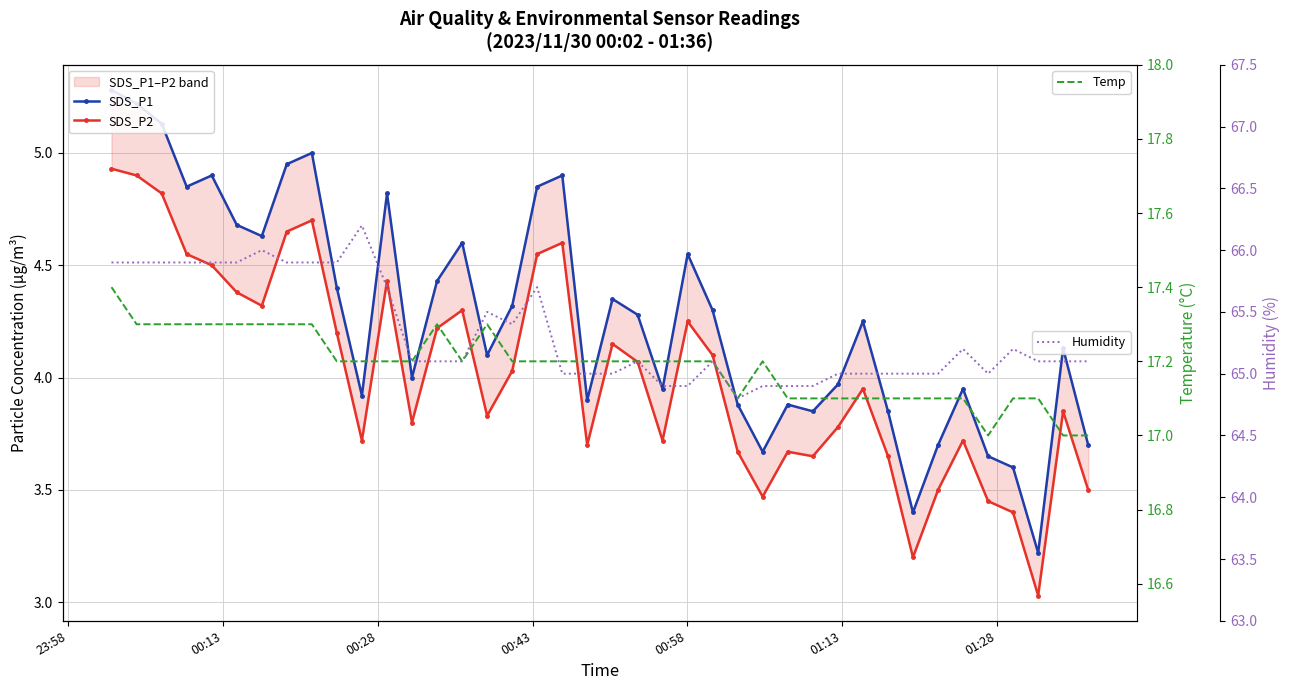

What is the lowest value of the Temp series?

17.0